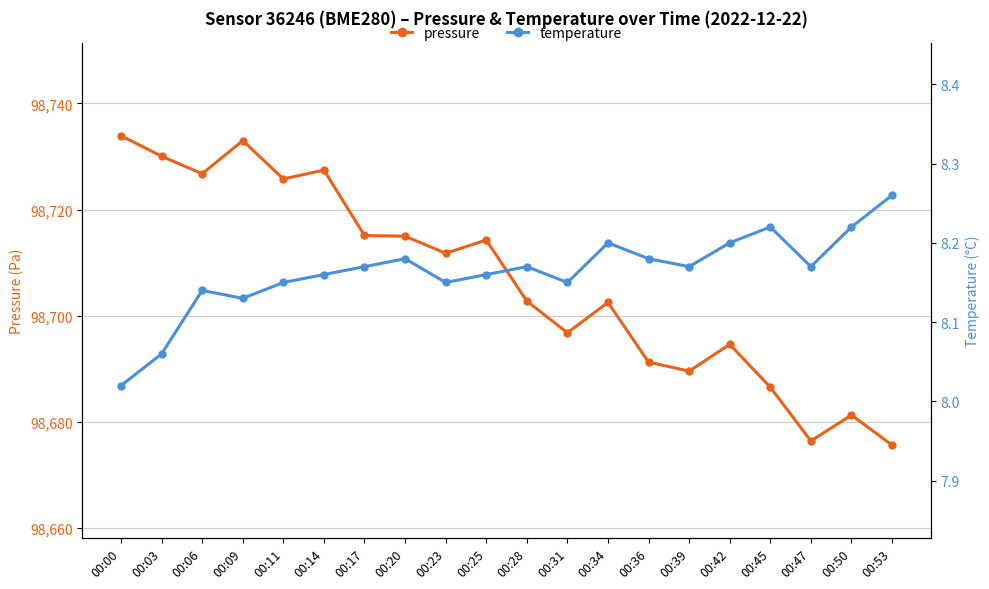

In pressure, how many points are lower than both neighbors (excluding endpoints)?

6